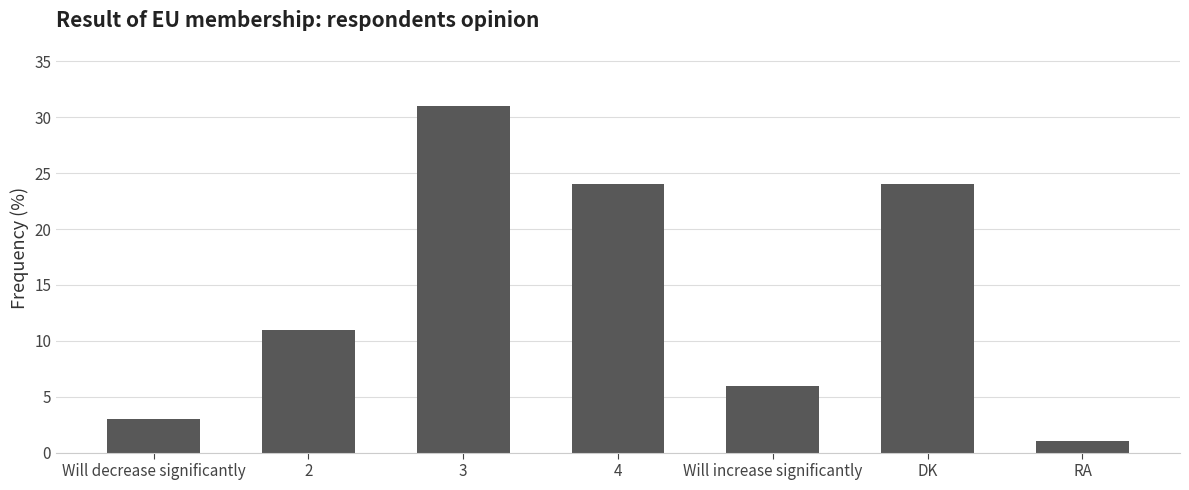

Which category has the lowest value across all series?

RA